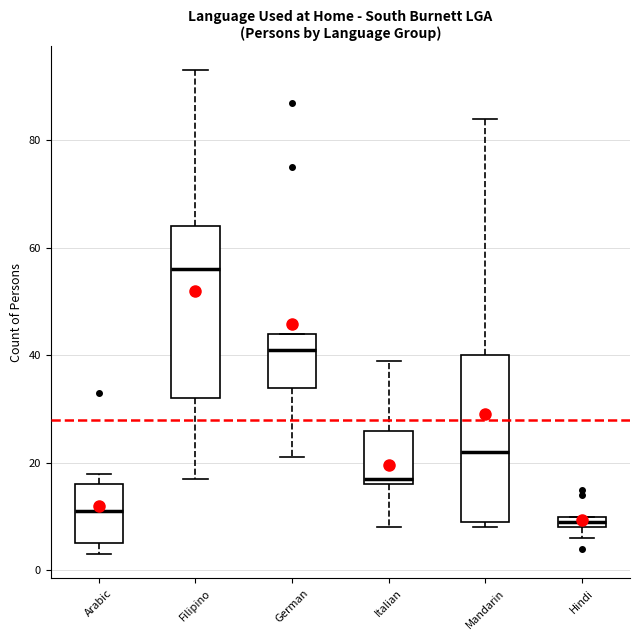

Where is the upper edge of the box for Hindi on the y-axis? The values are not printed on the chart, so give them approximately, as read against the axis.

10